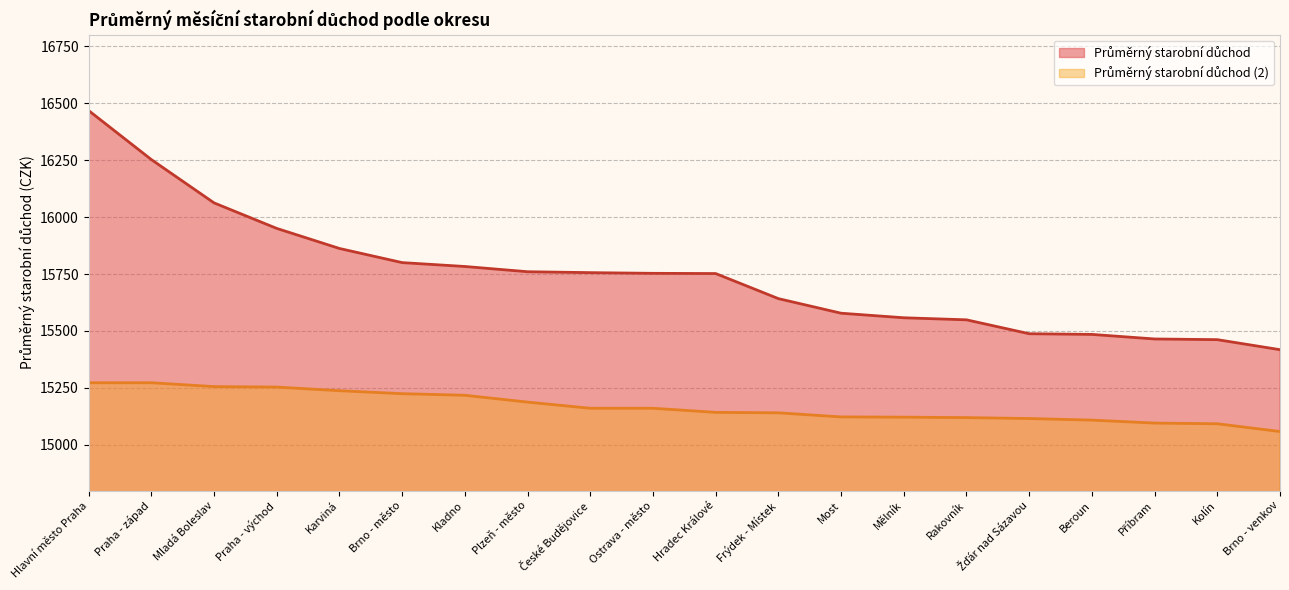

What is the sum of all Průměrný starobní důchod values?

314842